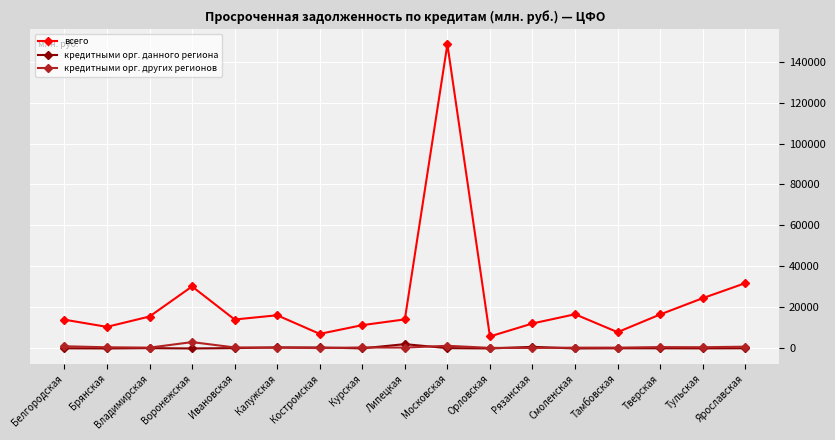

At how many categories does at least one series exceed 115921?

1